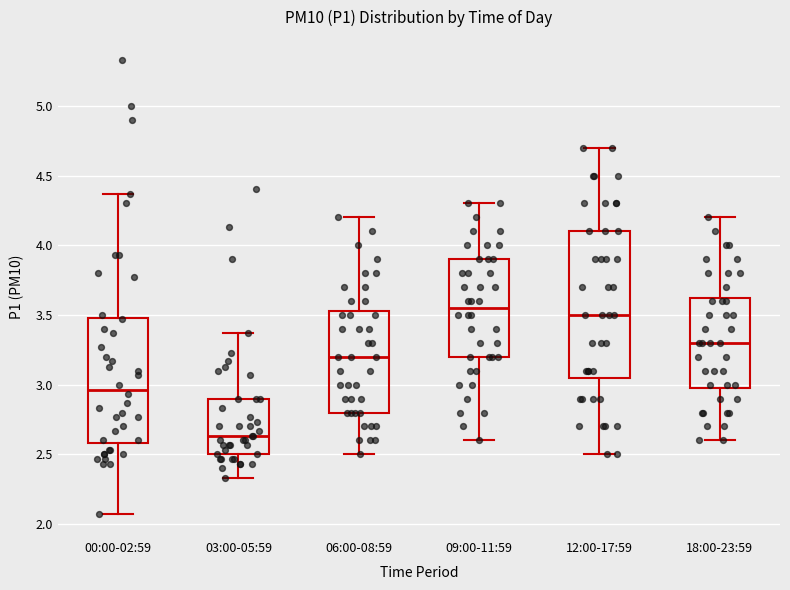

Comparing the boxes themselves (not the whiskers), which one is the tallest?

12:00-17:59